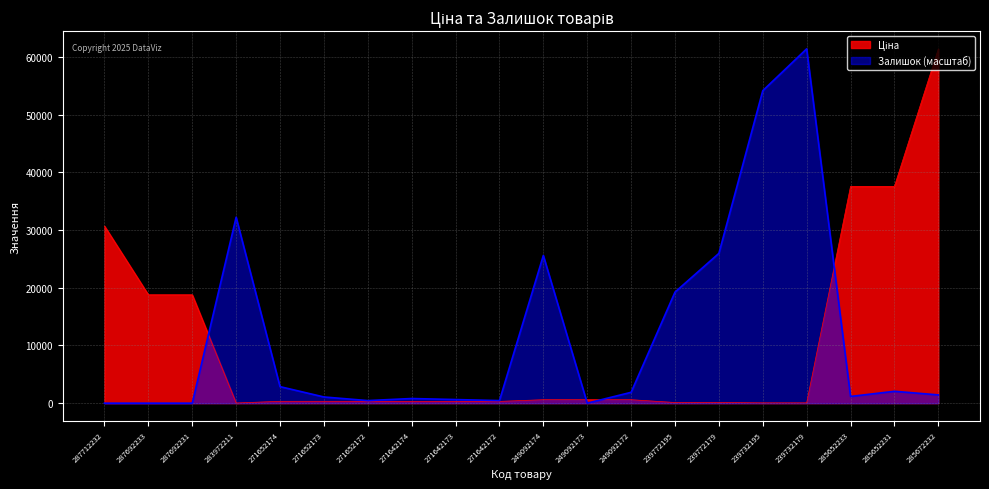

What is the label of the 18th point from the left?

285652233